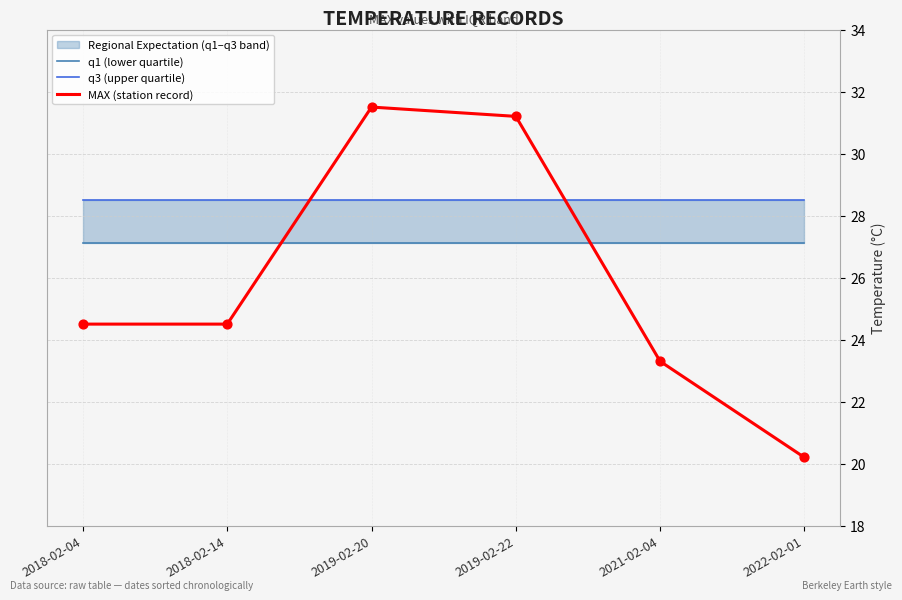

At how many categories does at least one series exceed 30?

2